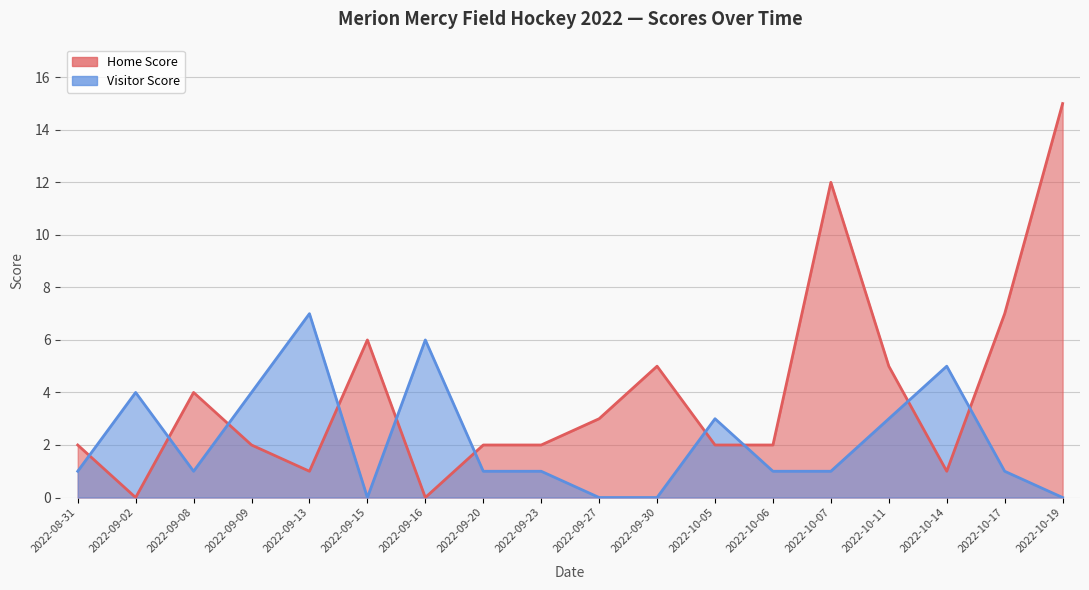

Reading left to right, extract all data points from this chart.

Home Score: 2022-08-31=2	2022-09-02=0	2022-09-08=4	2022-09-09=2	2022-09-13=1	2022-09-15=6	2022-09-16=0	2022-09-20=2	2022-09-23=2	2022-09-27=3	2022-09-30=5	2022-10-05=2	2022-10-06=2	2022-10-07=12	2022-10-11=5	2022-10-14=1	2022-10-17=7	2022-10-19=15
Visitor Score: 2022-08-31=1	2022-09-02=4	2022-09-08=1	2022-09-09=4	2022-09-13=7	2022-09-15=0	2022-09-16=6	2022-09-20=1	2022-09-23=1	2022-09-27=0	2022-09-30=0	2022-10-05=3	2022-10-06=1	2022-10-07=1	2022-10-11=3	2022-10-14=5	2022-10-17=1	2022-10-19=0